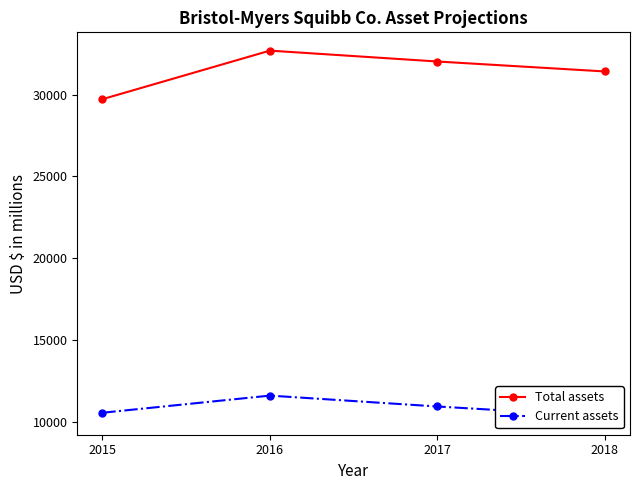

Reading left to right, transcribe all the data shown in this chart.

Total assets: 29732.0	32705.2	32039.0	31430.3
Current assets: 10537.0	11586.5	10920.2	10311.6